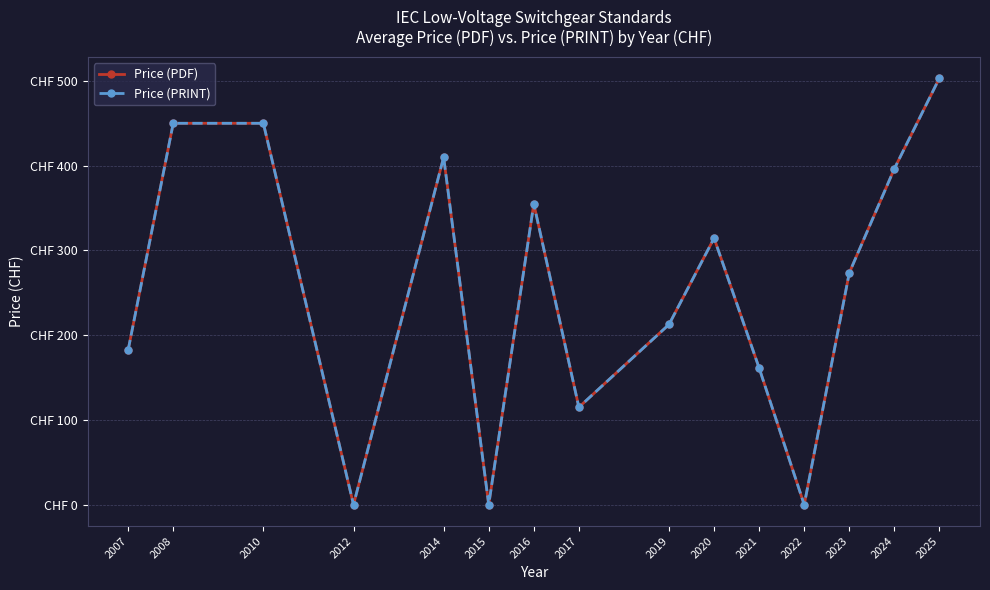

What is the value of the Price (PRINT) point at the 3rd from the left?

450.0